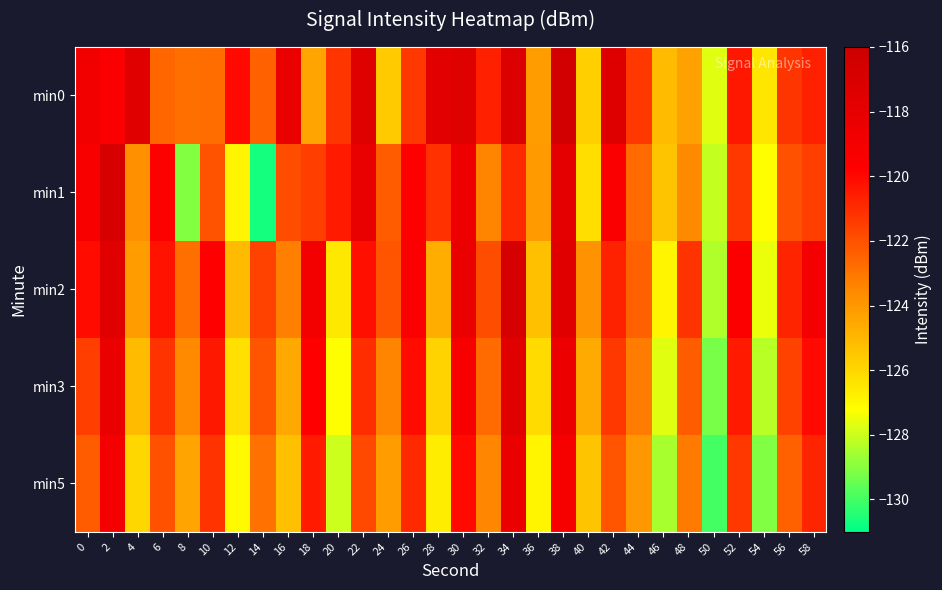

Which label corresponds to the smallest value in the chart?

14